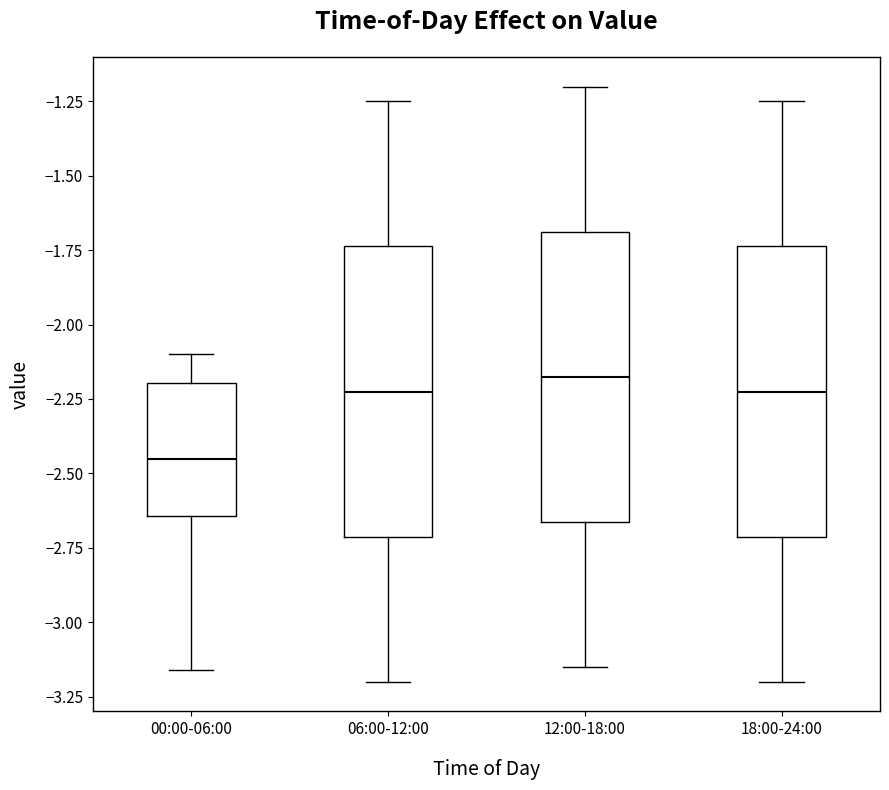

Where is the lower edge of the box for 12:00-18:00 on the y-axis? The values are not printed on the chart, so give them approximately, as read against the axis.

-2.65